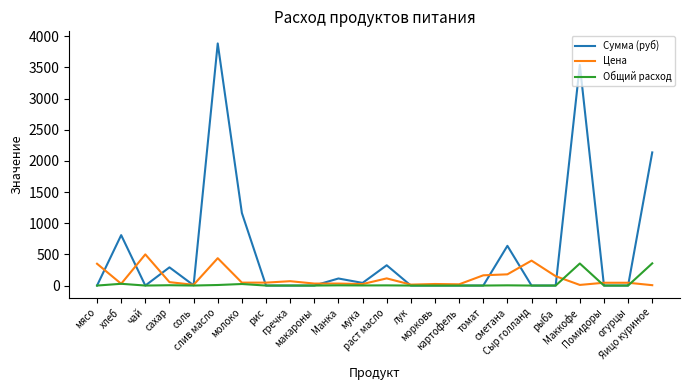

How many series are shown in this chart?

3